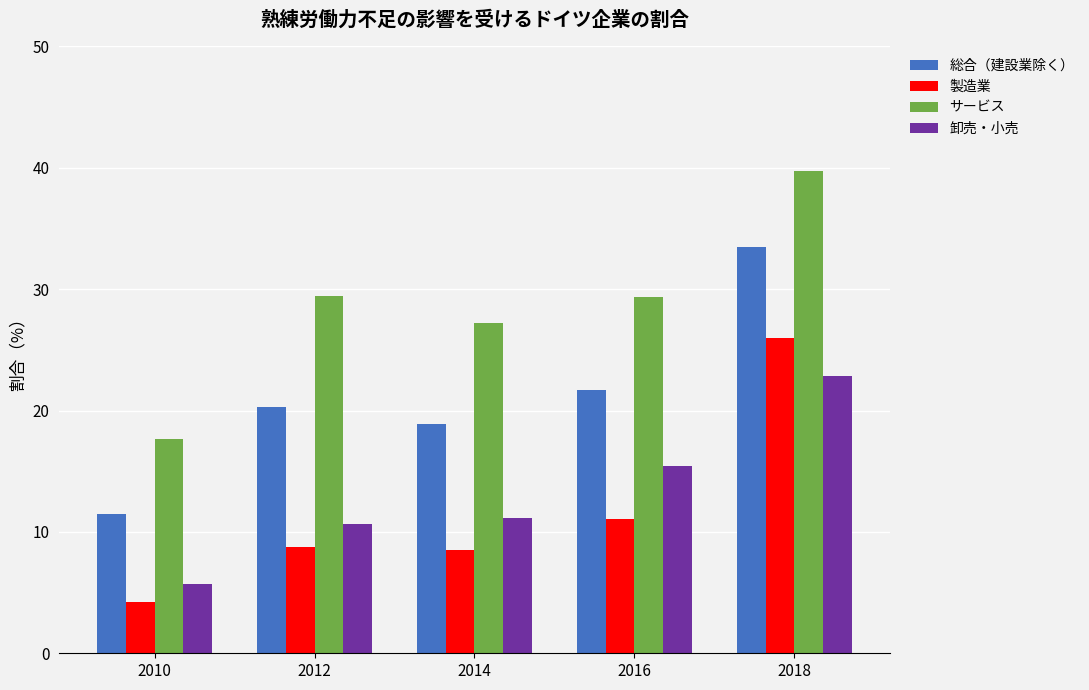

Which series has the largest range (max minus min)?

サービス